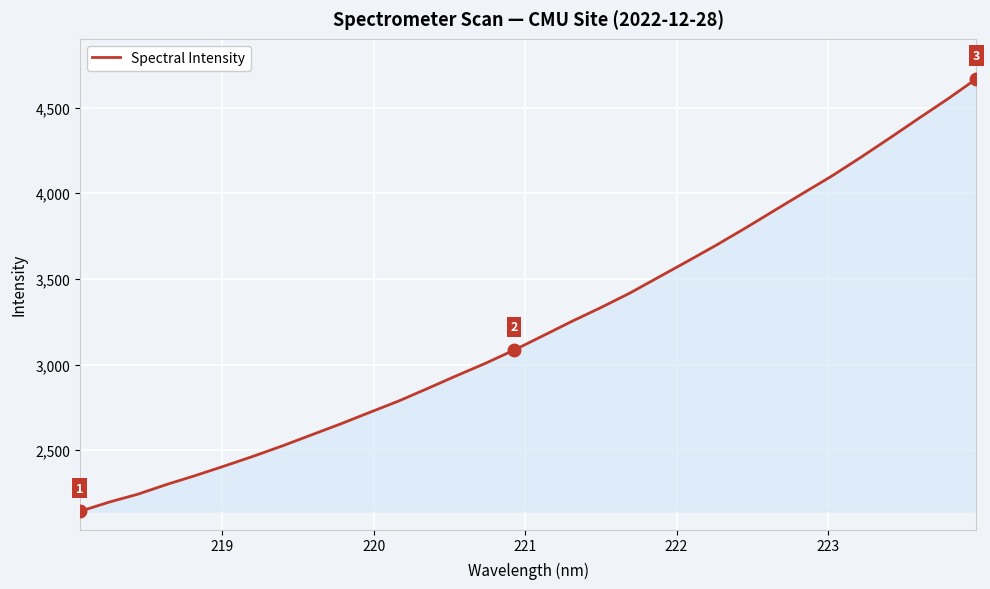

What is the minimum value shown in the chart?

2143.6